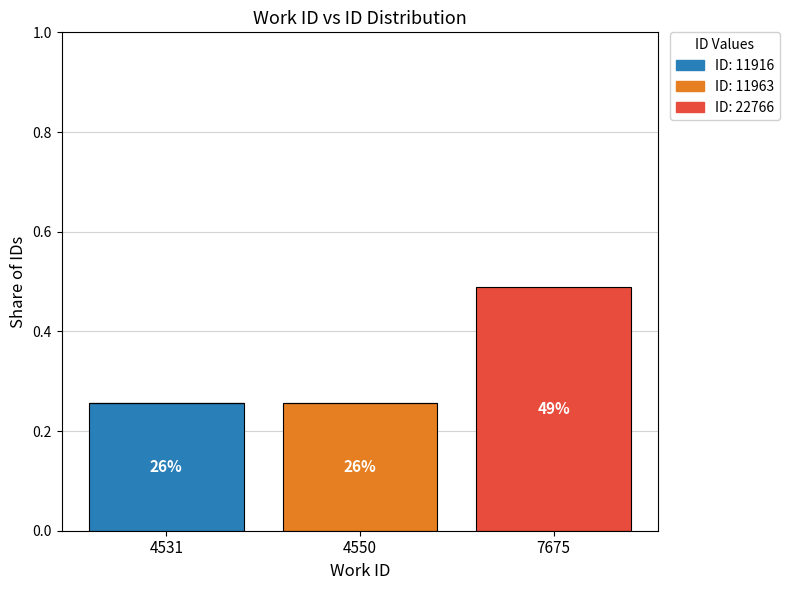

How many categories are shown in the chart?

3